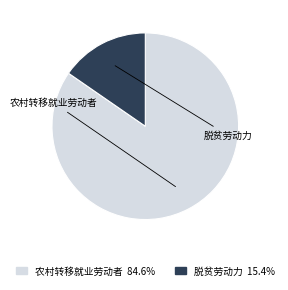

Combined, do 脱贫劳动力 and 农村转移就业劳动者 account for over 50%?

Yes